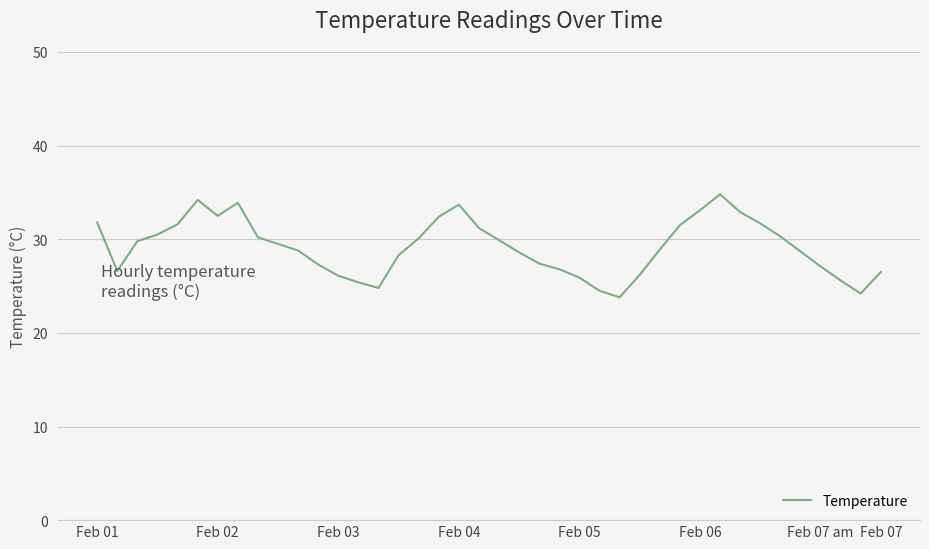

What is the minimum value shown in the chart?

23.8